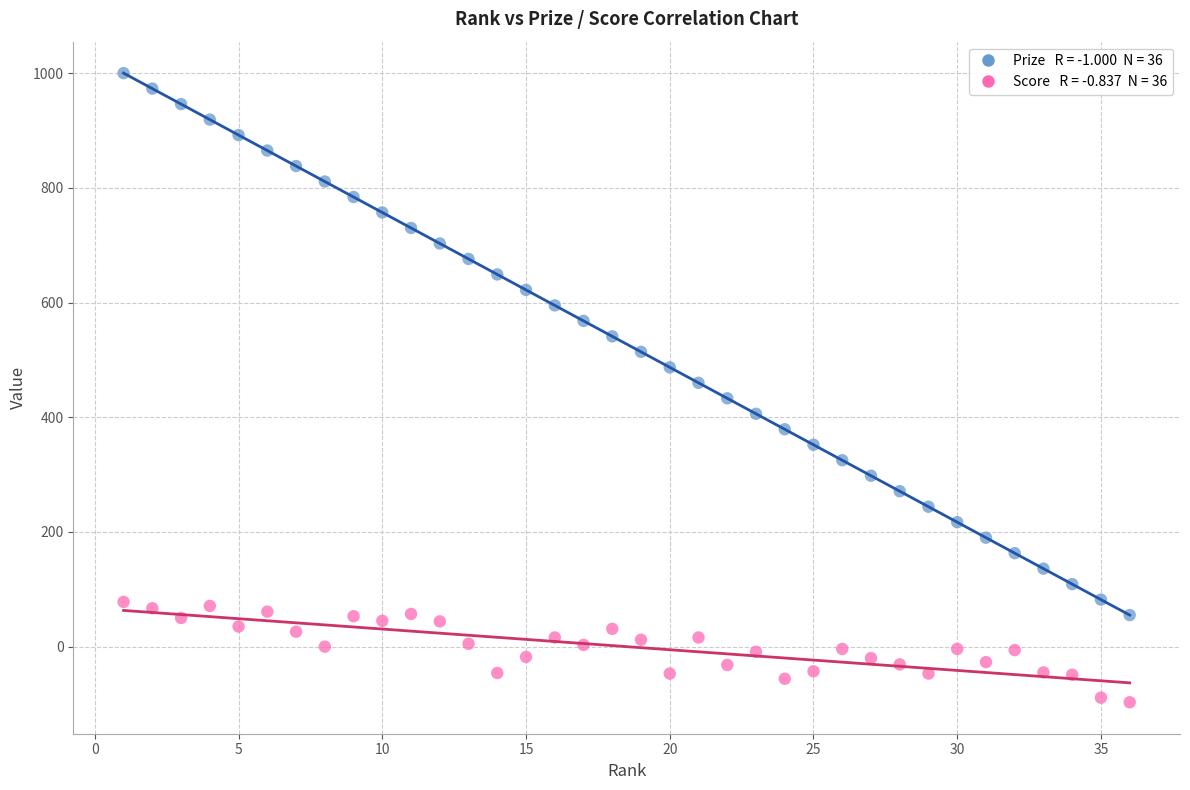

Across all data points, what is the range of Y values (max minus min)?

1097